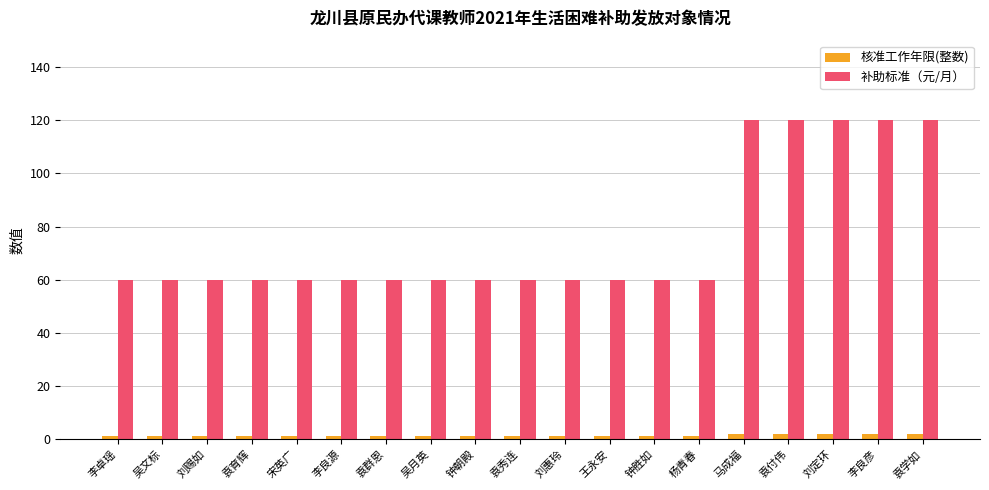

Which series changed the most between 李良源 and 李良彦?

补助标准（元/月）